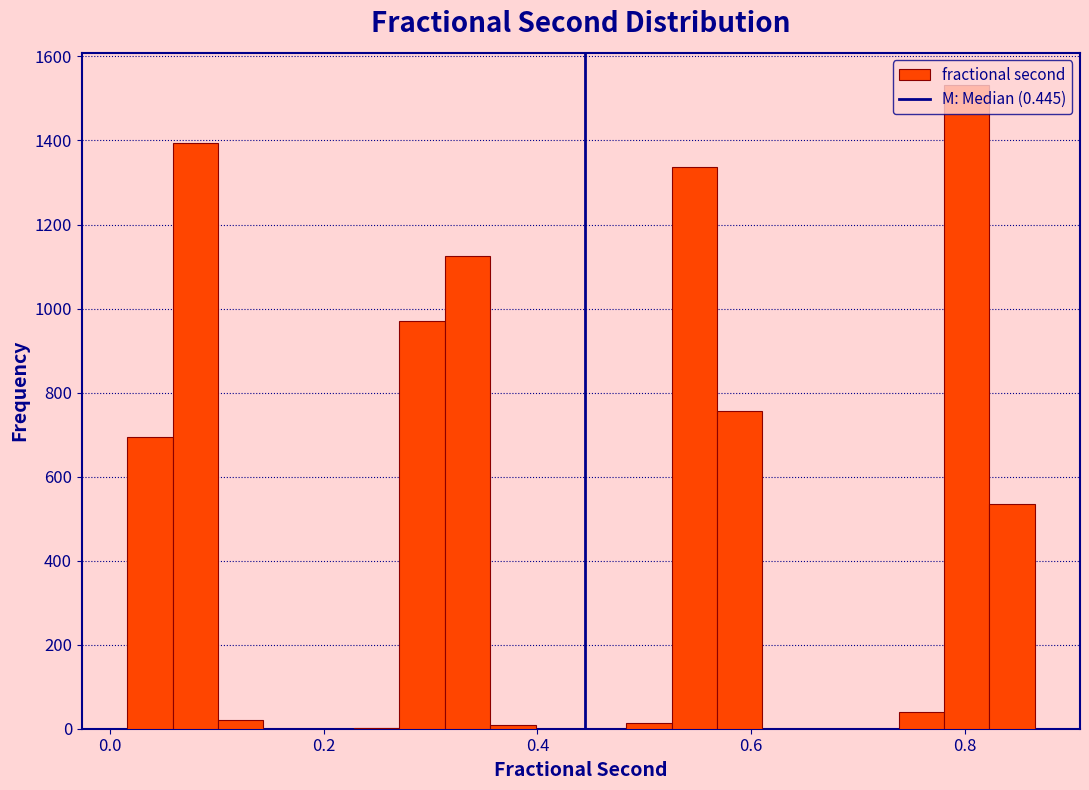

Around what value on the x-axis is the tallest bar? Give the approximate position of its centre, as read against the axis.

0.80